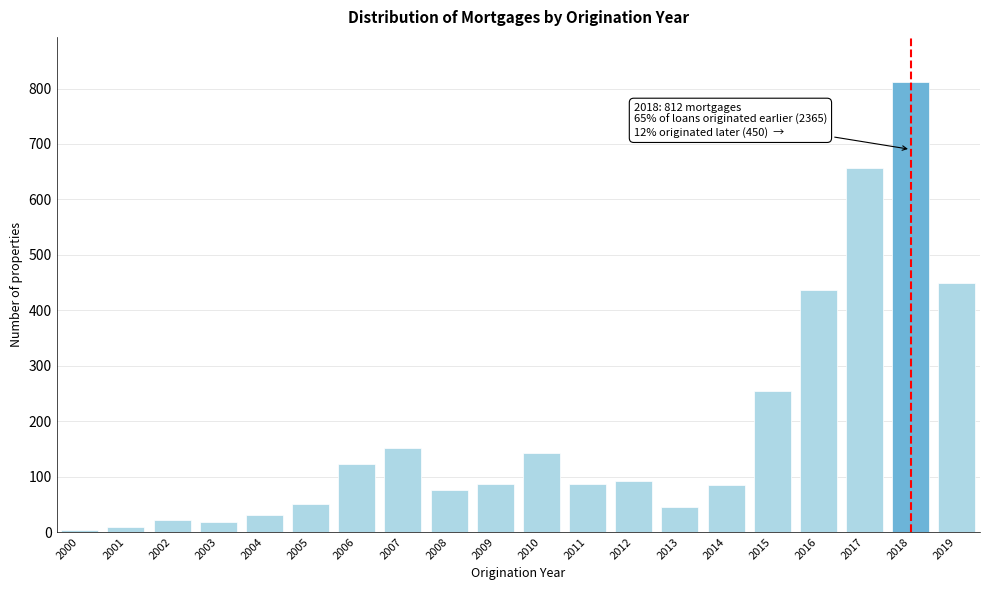

What is the greatest value displayed?

812